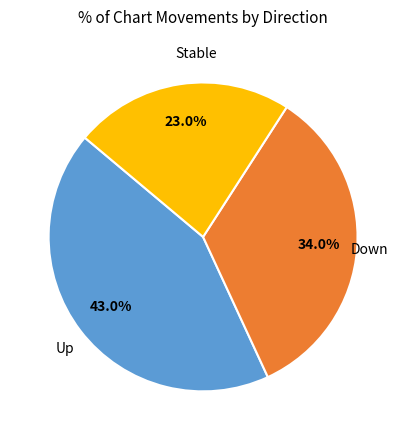

Is there a majority slice in this chart?

No